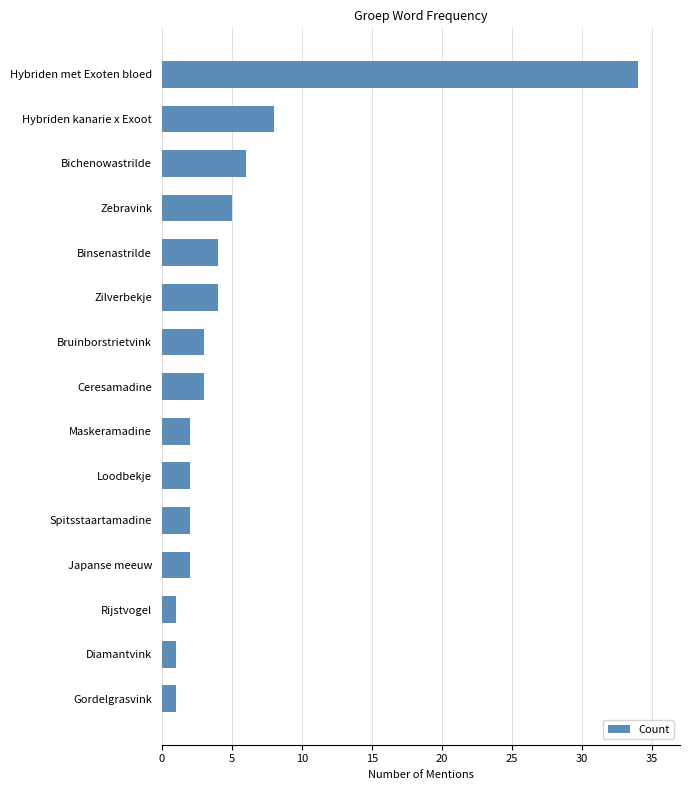

Reading top to bottom, transcribe all the data shown in this chart.

Hybriden met Exoten bloed=34	Hybriden kanarie x Exoot=8	Bichenowastrilde=6	Zebravink=5	Binsenastrilde=4	Zilverbekje=4	Bruinborstrietvink=3	Ceresamadine=3	Maskeramadine=2	Loodbekje=2	Spitsstaartamadine=2	Japanse meeuw=2	Rijstvogel=1	Diamantvink=1	Gordelgrasvink=1